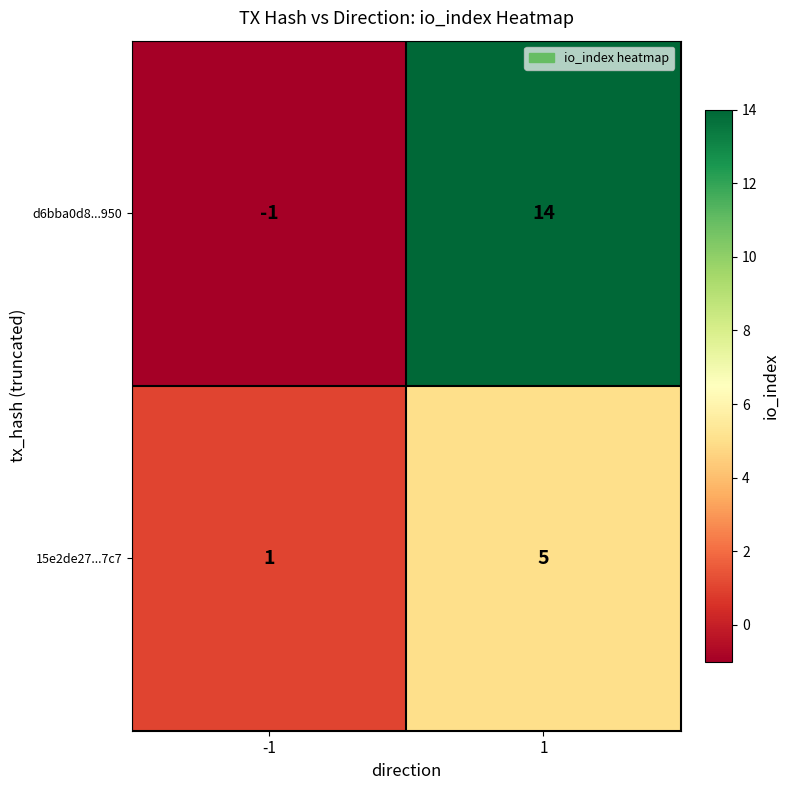

At which category is the sum across all series the highest?

1